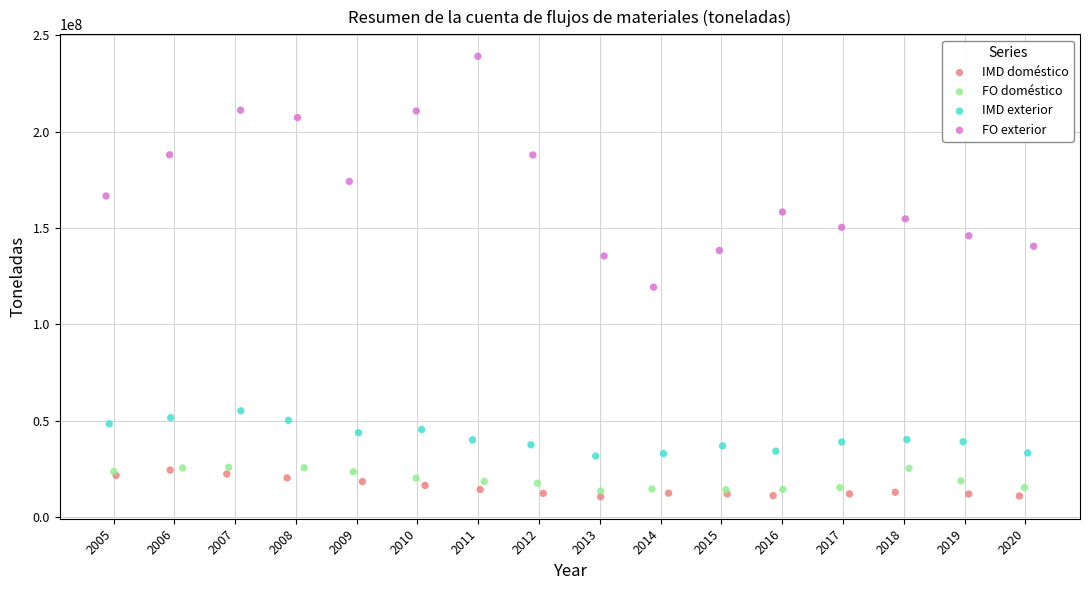

Which series contains the highest Y value?

FO exterior